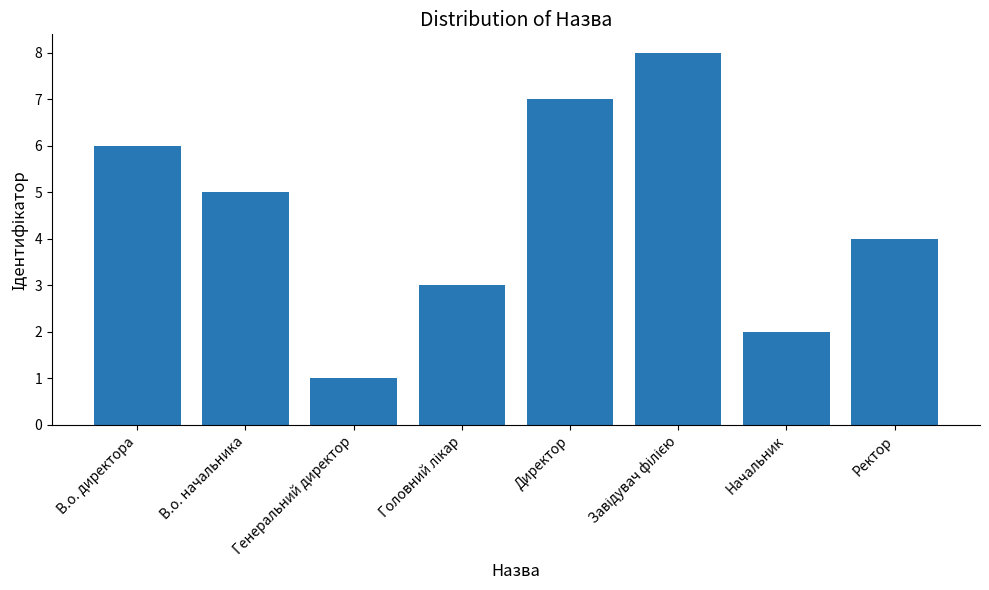

What is the maximum value shown in the chart?

8